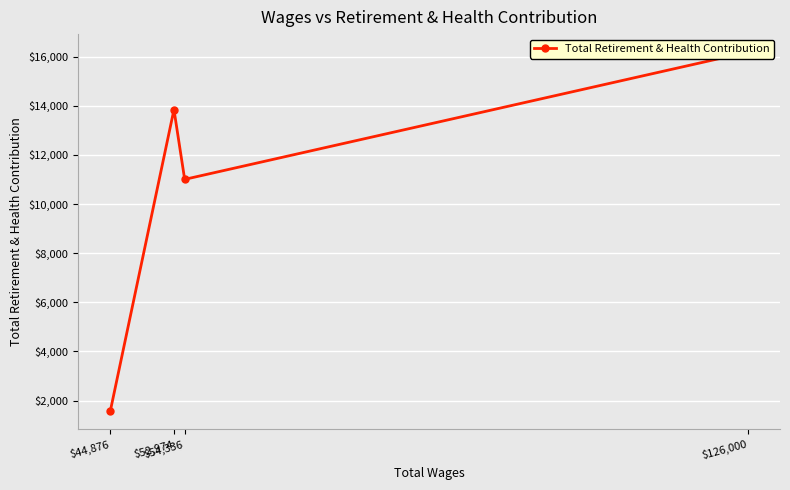

What is the maximum value shown in the chart?

16183